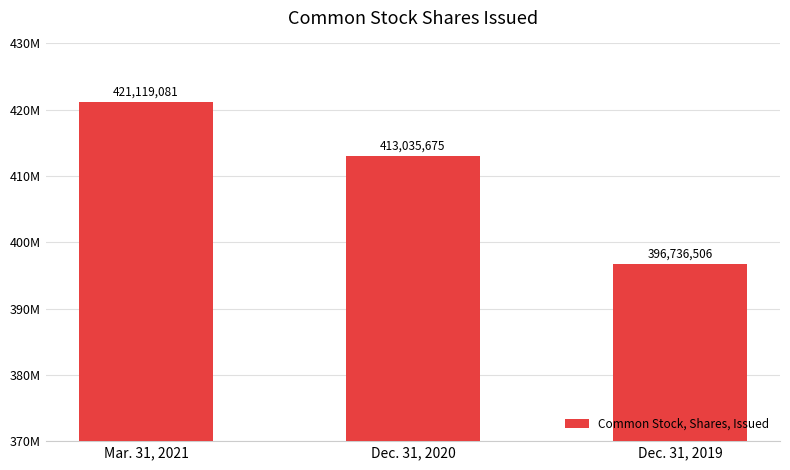

Reading left to right, what are all the values shown in this chart?

Mar. 31, 2021=421119081	Dec. 31, 2020=413035675	Dec. 31, 2019=396736506